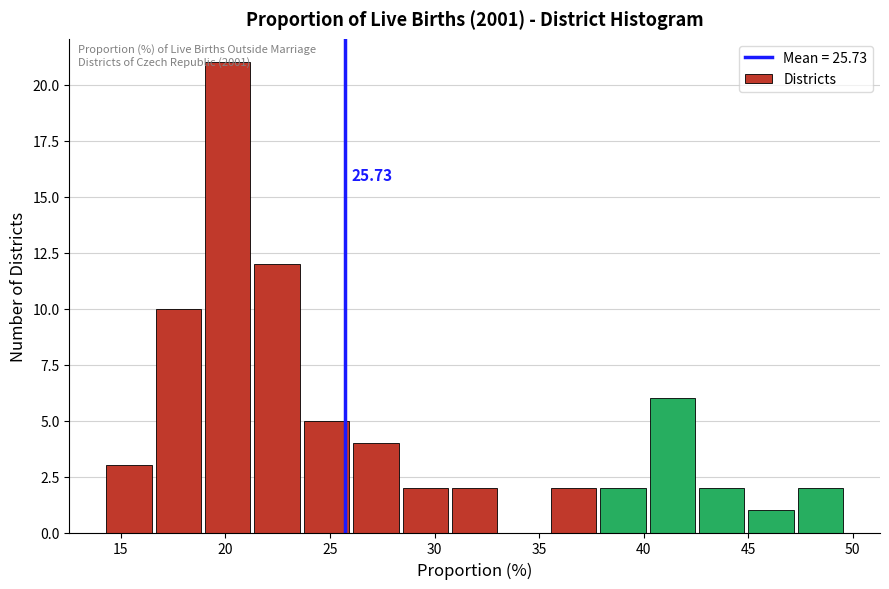

Which range on the x-axis has the tallest bar?

19.0 to 21.5